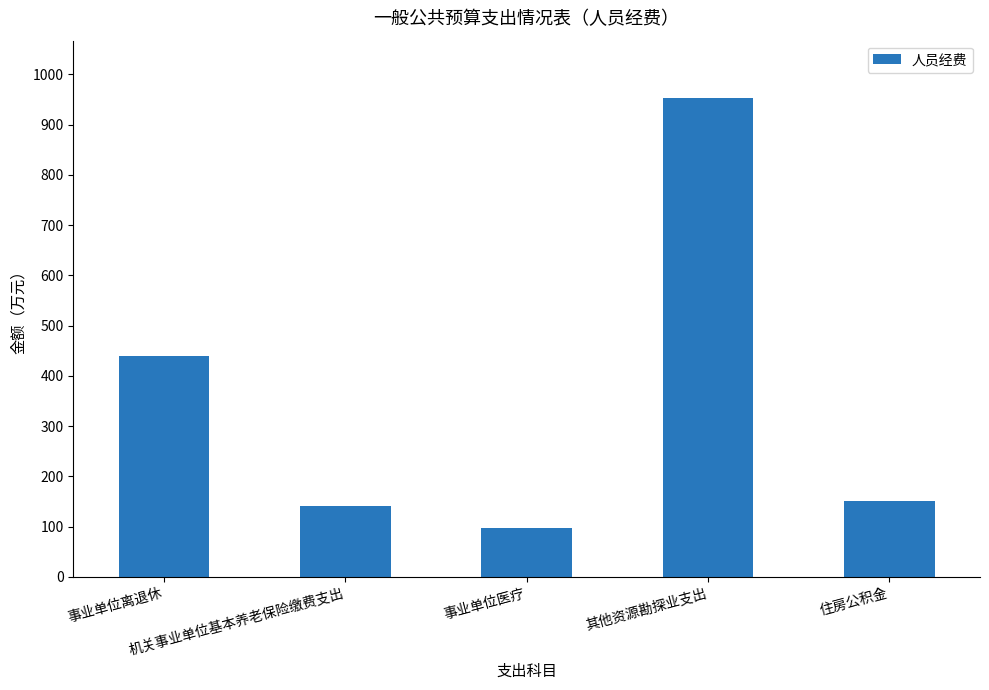

What is the value of the 4th bar from the left?

953.0